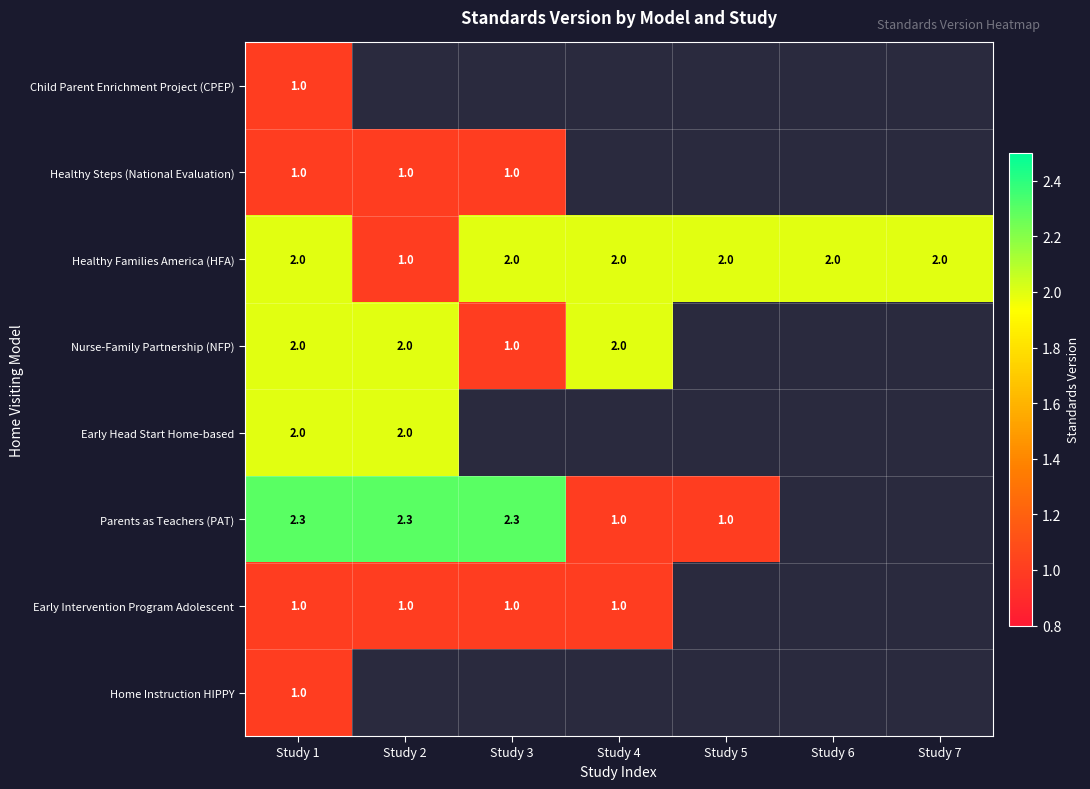

Is it true that Early Intervention Program Adolescent equals 1.5 at Study 1?

False